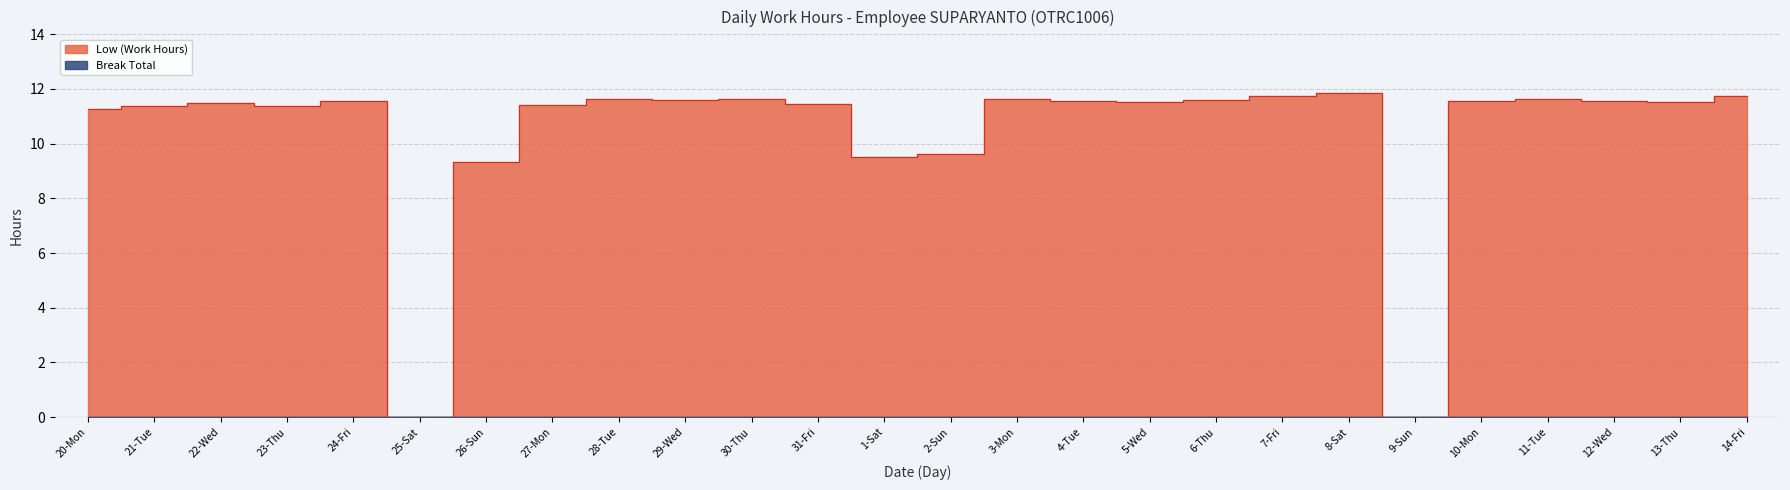

Which label corresponds to the smallest value in the chart?

25-Sat